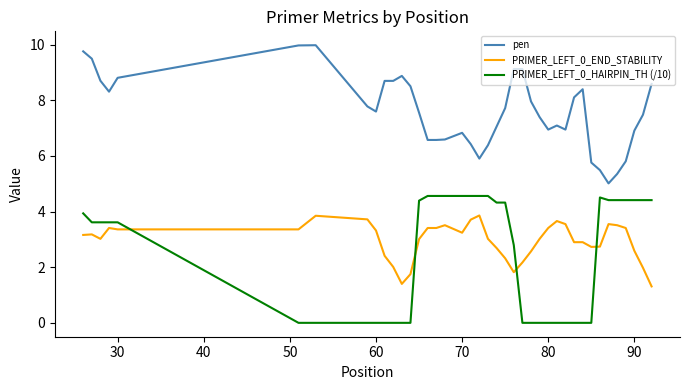

True or false: pen and PRIMER_LEFT_0_END_STABILITY intersect in this chart.

False